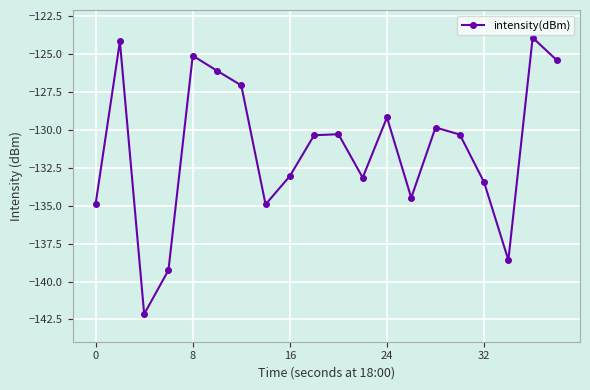

How many lines are shown in the chart?

1